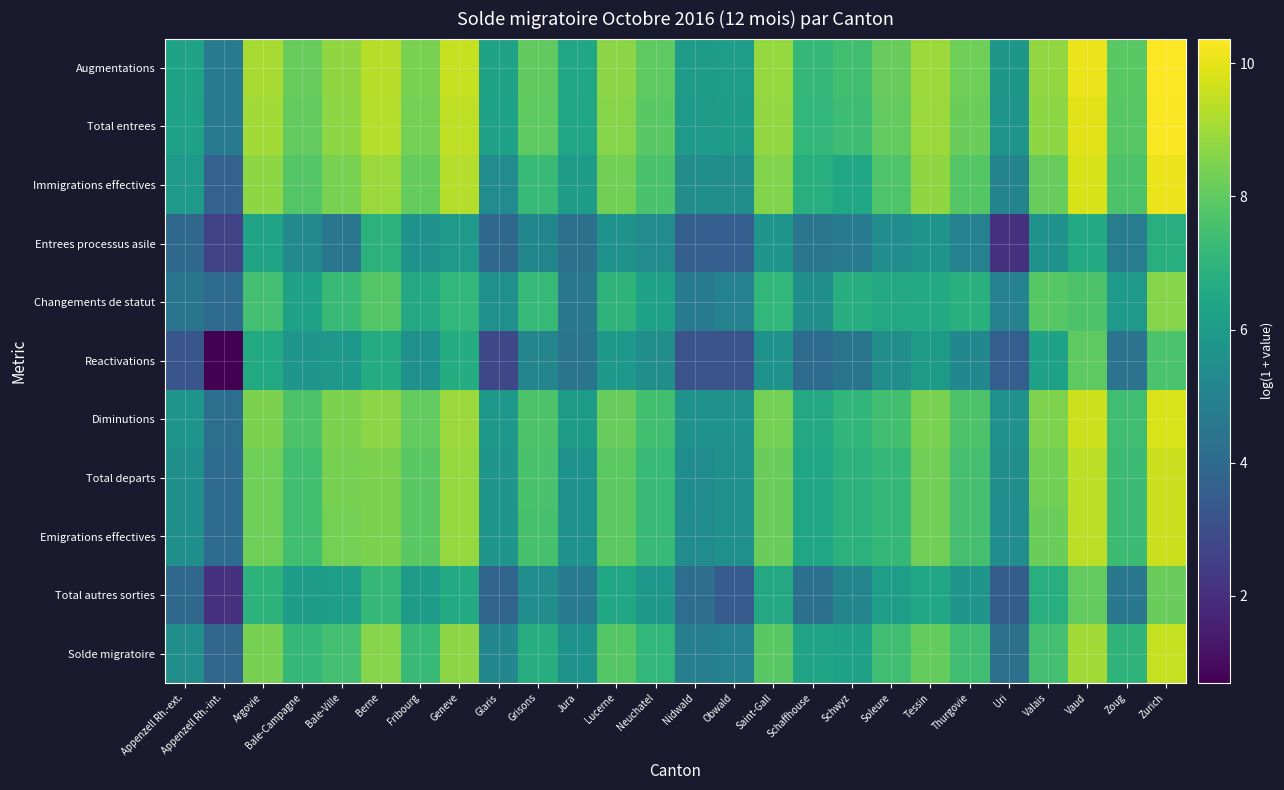

Reading left to right, list all the values displayed in this chart.

Augmentations: Appenzell Rh.-ext.=6.3	Appenzell Rh.-int.=4.7	Argovie=9.1	Bale-Campagne=8.1	Bale-Ville=8.8	Berne=9.4	Fribourg=8.4	Geneve=9.5	Glaris=6.3	Grisons=8.0	Jura=6.5	Lucerne=8.7	Neuchatel=8.0	Nidwald=6.0	Obwald=6.1	Saint-Gall=8.8	Schaffhouse=7.1	Schwyz=7.4	Soleure=8.1	Tessin=9.0	Thurgovie=8.2	Uri=5.8	Valais=8.8	Vaud=10.1	Zoug=7.9	Zurich=10.4
Total entrees: Appenzell Rh.-ext.=6.2	Appenzell Rh.-int.=4.7	Argovie=9.0	Bale-Campagne=8.0	Bale-Ville=8.7	Berne=9.3	Fribourg=8.4	Geneve=9.4	Glaris=6.2	Grisons=8.0	Jura=6.4	Lucerne=8.6	Neuchatel=7.9	Nidwald=5.9	Obwald=6.0	Saint-Gall=8.8	Schaffhouse=7.1	Schwyz=7.4	Soleure=8.1	Tessin=8.9	Thurgovie=8.2	Uri=5.7	Valais=8.7	Vaud=9.9	Zoug=7.9	Zurich=10.3
Immigrations effectives: Appenzell Rh.-ext.=5.9	Appenzell Rh.-int.=3.7	Argovie=8.7	Bale-Campagne=7.8	Bale-Ville=8.4	Berne=8.9	Fribourg=8.1	Geneve=9.3	Glaris=5.3	Grisons=7.2	Jura=6.0	Lucerne=8.3	Neuchatel=7.6	Nidwald=5.5	Obwald=5.5	Saint-Gall=8.5	Schaffhouse=6.8	Schwyz=6.5	Soleure=7.7	Tessin=8.8	Thurgovie=7.8	Uri=5.0	Valais=8.1	Vaud=9.8	Zoug=7.7	Zurich=10.1
Entrees processus asile: Appenzell Rh.-ext.=4.0	Appenzell Rh.-int.=2.6	Argovie=6.4	Bale-Campagne=5.2	Bale-Ville=4.5	Berne=6.9	Fribourg=5.6	Geneve=5.9	Glaris=4.0	Grisons=5.1	Jura=4.3	Lucerne=5.6	Neuchatel=5.4	Nidwald=3.6	Obwald=3.6	Saint-Gall=5.7	Schaffhouse=4.5	Schwyz=4.7	Soleure=5.4	Tessin=5.7	Thurgovie=4.9	Uri=2.1	Valais=5.6	Vaud=6.6	Zoug=4.8	Zurich=6.8
Changements de statut: Appenzell Rh.-ext.=4.4	Appenzell Rh.-int.=4.1	Argovie=7.5	Bale-Campagne=6.2	Bale-Ville=7.3	Berne=7.8	Fribourg=6.5	Geneve=7.1	Glaris=5.5	Grisons=7.2	Jura=4.6	Lucerne=7.0	Neuchatel=6.2	Nidwald=4.7	Obwald=4.9	Saint-Gall=7.1	Schaffhouse=5.5	Schwyz=6.7	Soleure=6.5	Tessin=6.6	Thurgovie=6.8	Uri=5.0	Valais=7.9	Vaud=7.7	Zoug=5.9	Zurich=8.6
Reactivations: Appenzell Rh.-ext.=3.3	Appenzell Rh.-int.=0.7	Argovie=6.6	Bale-Campagne=5.7	Bale-Ville=5.8	Berne=6.7	Fribourg=5.5	Geneve=6.7	Glaris=2.8	Grisons=5.1	Jura=4.4	Lucerne=5.9	Neuchatel=5.5	Nidwald=3.2	Obwald=3.2	Saint-Gall=5.7	Schaffhouse=4.1	Schwyz=4.5	Soleure=5.5	Tessin=6.0	Thurgovie=5.2	Uri=3.6	Valais=6.2	Vaud=8.0	Zoug=4.4	Zurich=7.6
Diminutions: Appenzell Rh.-ext.=5.7	Appenzell Rh.-int.=4.2	Argovie=8.5	Bale-Campagne=7.7	Bale-Ville=8.5	Berne=8.7	Fribourg=8.0	Geneve=8.9	Glaris=5.9	Grisons=7.7	Jura=6.0	Lucerne=8.1	Neuchatel=7.5	Nidwald=5.6	Obwald=5.7	Saint-Gall=8.4	Schaffhouse=6.5	Schwyz=7.1	Soleure=7.4	Tessin=8.4	Thurgovie=7.7	Uri=5.6	Valais=8.5	Vaud=9.6	Zoug=7.4	Zurich=9.8
Total departs: Appenzell Rh.-ext.=5.5	Appenzell Rh.-int.=4.1	Argovie=8.2	Bale-Campagne=7.4	Bale-Ville=8.4	Berne=8.5	Fribourg=7.9	Geneve=8.8	Glaris=5.7	Grisons=7.6	Jura=5.7	Lucerne=7.9	Neuchatel=7.2	Nidwald=5.4	Obwald=5.6	Saint-Gall=8.2	Schaffhouse=6.4	Schwyz=6.9	Soleure=7.1	Tessin=8.3	Thurgovie=7.5	Uri=5.5	Valais=8.3	Vaud=9.4	Zoug=7.3	Zurich=9.6
Emigrations effectives: Appenzell Rh.-ext.=5.5	Appenzell Rh.-int.=4.1	Argovie=8.2	Bale-Campagne=7.4	Bale-Ville=8.4	Berne=8.5	Fribourg=7.9	Geneve=8.8	Glaris=5.7	Grisons=7.6	Jura=5.6	Lucerne=7.9	Neuchatel=7.2	Nidwald=5.4	Obwald=5.5	Saint-Gall=8.2	Schaffhouse=6.4	Schwyz=6.9	Soleure=7.1	Tessin=8.3	Thurgovie=7.5	Uri=5.5	Valais=8.2	Vaud=9.4	Zoug=7.3	Zurich=9.6
Total autres sorties: Appenzell Rh.-ext.=3.9	Appenzell Rh.-int.=2.1	Argovie=6.9	Bale-Campagne=6.0	Bale-Ville=6.1	Berne=7.1	Fribourg=6.0	Geneve=6.6	Glaris=3.8	Grisons=5.4	Jura=4.6	Lucerne=6.5	Neuchatel=5.9	Nidwald=4.1	Obwald=3.5	Saint-Gall=6.5	Schaffhouse=4.2	Schwyz=5.1	Soleure=6.1	Tessin=6.4	Thurgovie=5.7	Uri=3.6	Valais=6.8	Vaud=8.1	Zoug=4.6	Zurich=8.2
Solde migratoire: Appenzell Rh.-ext.=5.5	Appenzell Rh.-int.=3.9	Argovie=8.4	Bale-Campagne=7.1	Bale-Ville=7.5	Berne=8.6	Fribourg=7.3	Geneve=8.7	Glaris=5.2	Grisons=6.7	Jura=5.6	Lucerne=7.8	Neuchatel=7.1	Nidwald=4.8	Obwald=4.9	Saint-Gall=7.9	Schaffhouse=6.4	Schwyz=6.2	Soleure=7.4	Tessin=8.1	Thurgovie=7.4	Uri=4.3	Valais=7.5	Vaud=9.0	Zoug=7.0	Zurich=9.5